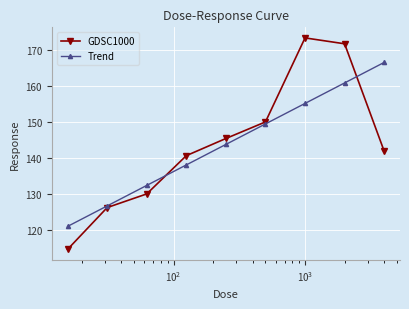

Rank the series by their maximum value, from highest to lowest.

GDSC1000, Trend